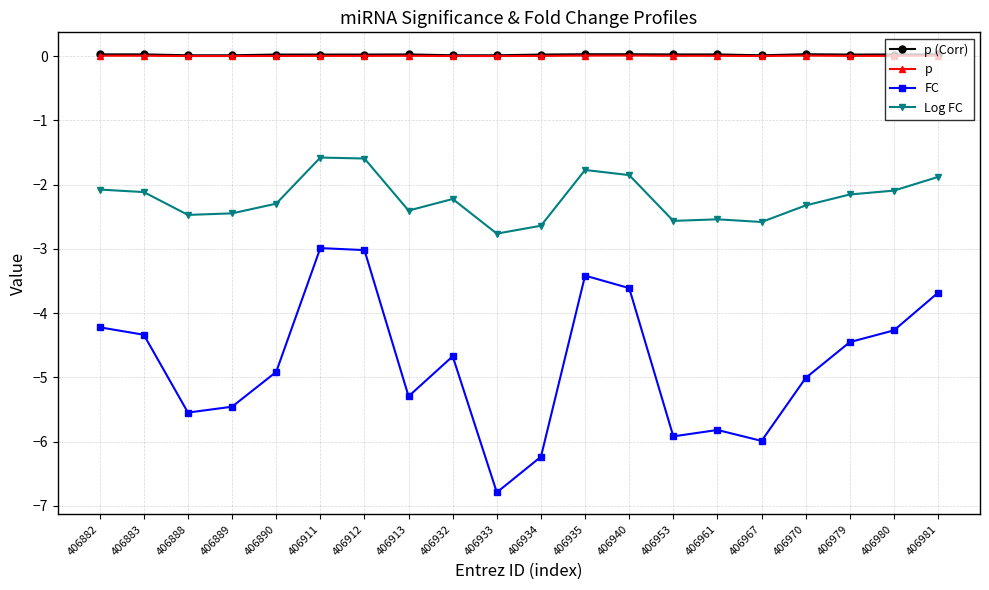

True or false: FC and p cross at least once.

False